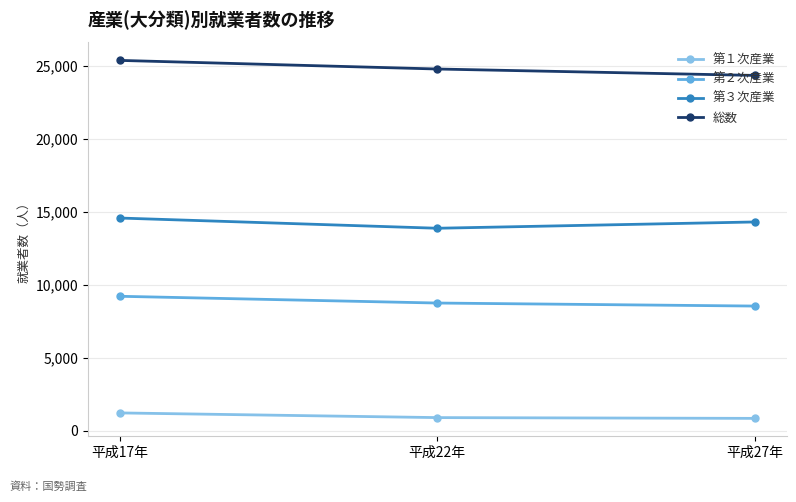

How many categories are shown in the chart?

3